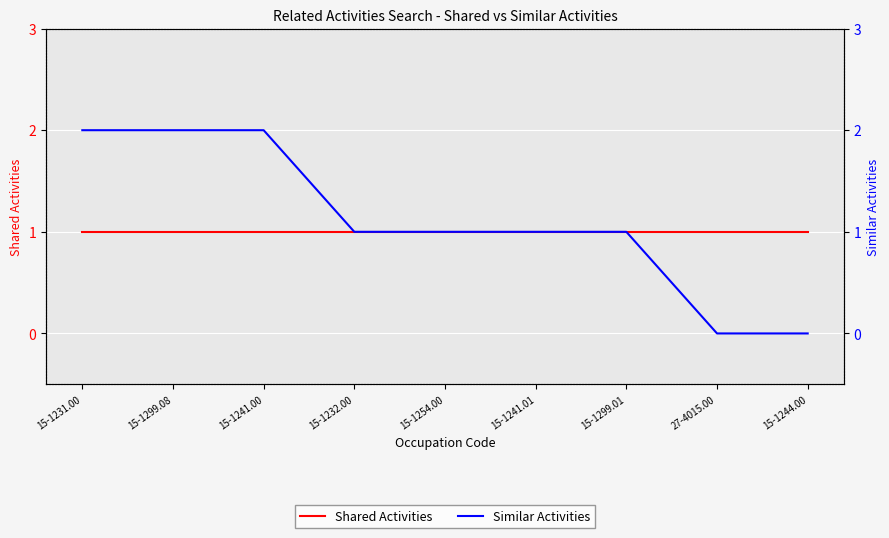

True or false: Shared Activities and Similar Activities intersect in this chart.

False